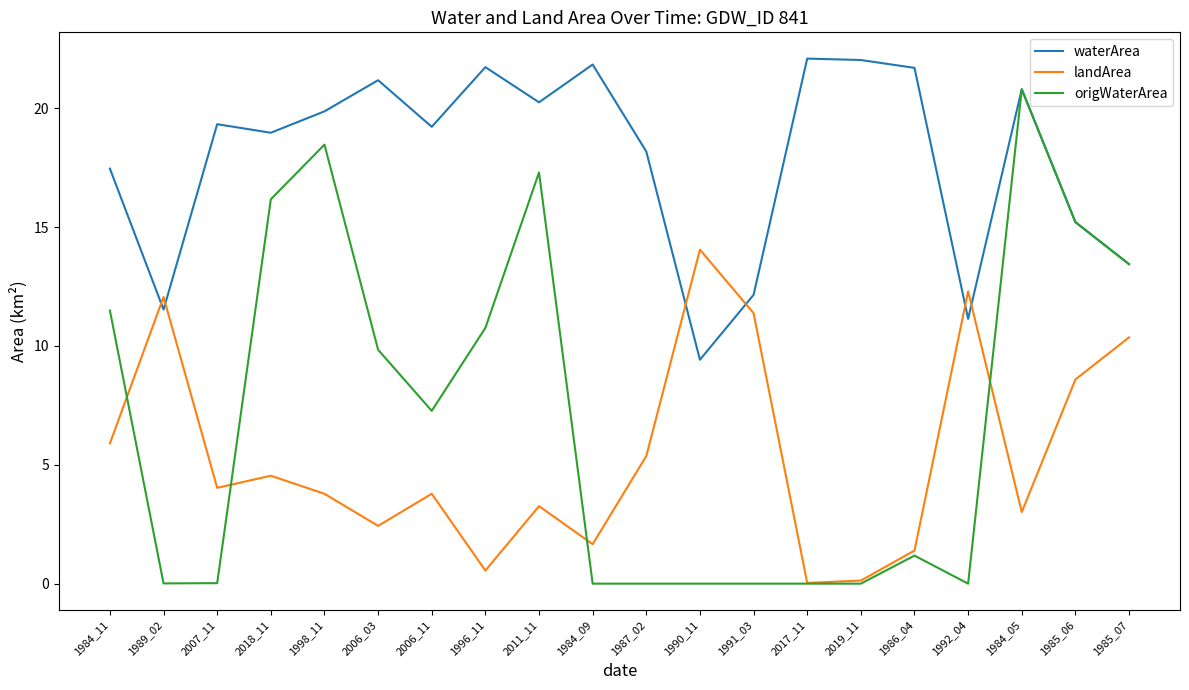

List the series in order of their peak value, highest first.

waterArea, origWaterArea, landArea